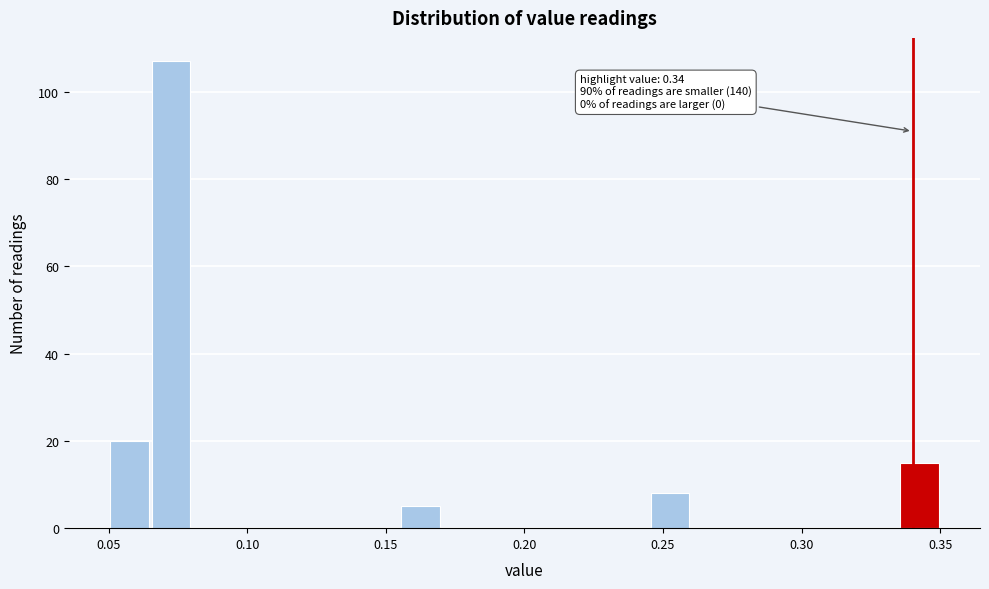

Around what value on the x-axis is the tallest bar? Give the approximate position of its centre, as read against the axis.

0.075